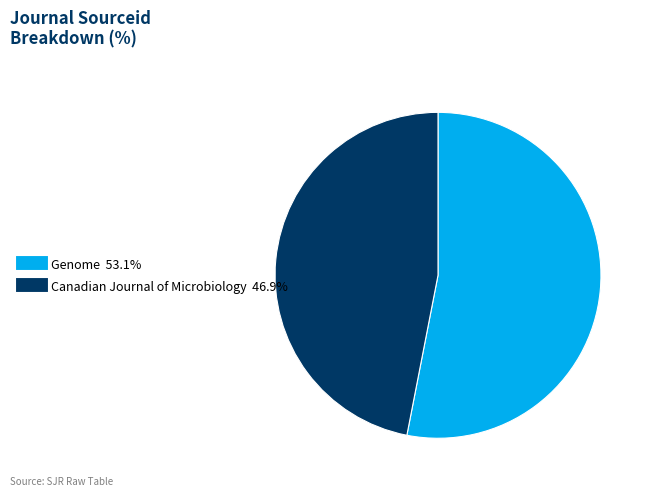

Do Genome and Canadian Journal of Microbiology together represent more than half of the pie?

Yes